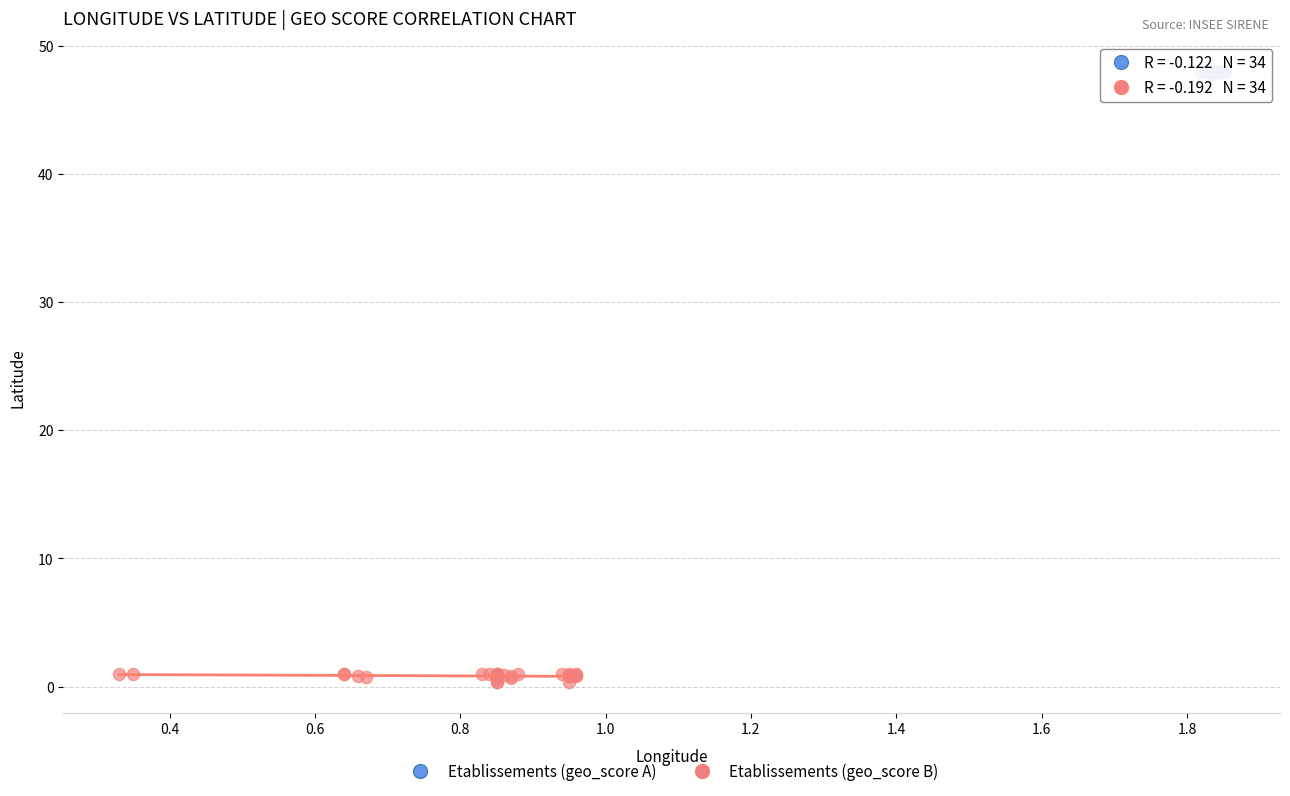

Which series has the widest spread of Y values?

Etablissements (geo_score B)